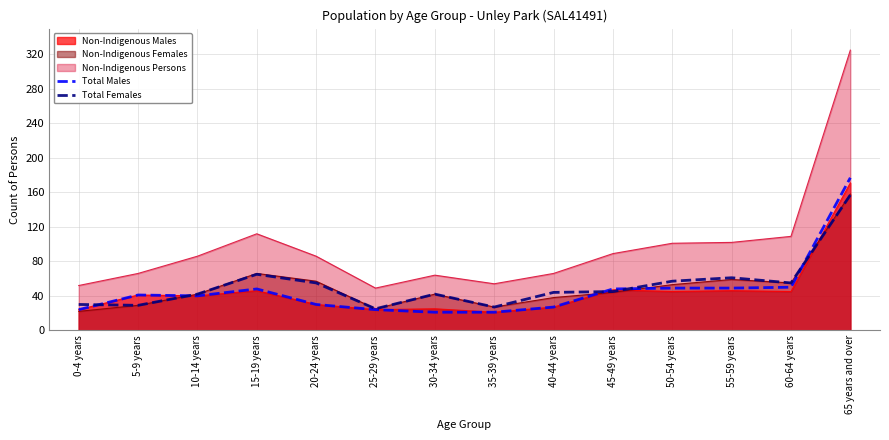

At which category does the chart reach its minimum across all series?

30-34 years